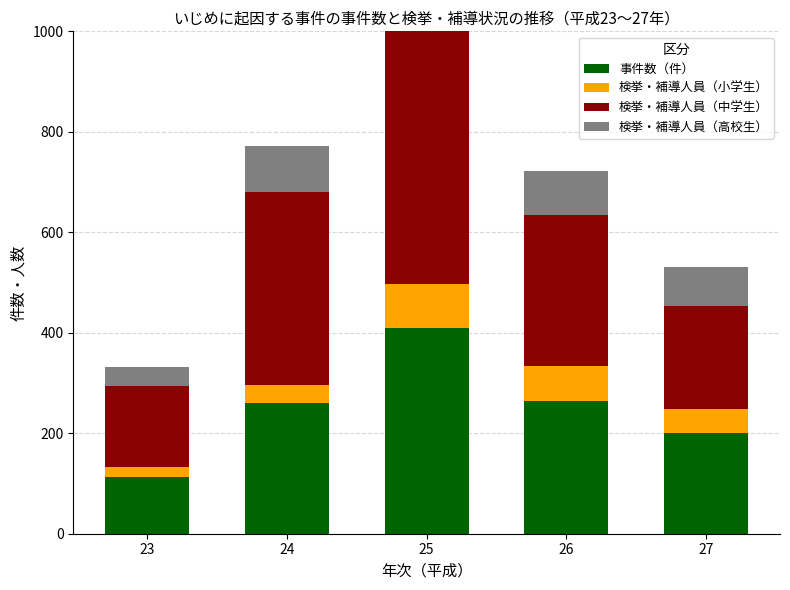

How many 検挙・補導人員（小学生） values are between 36 and 69?

3